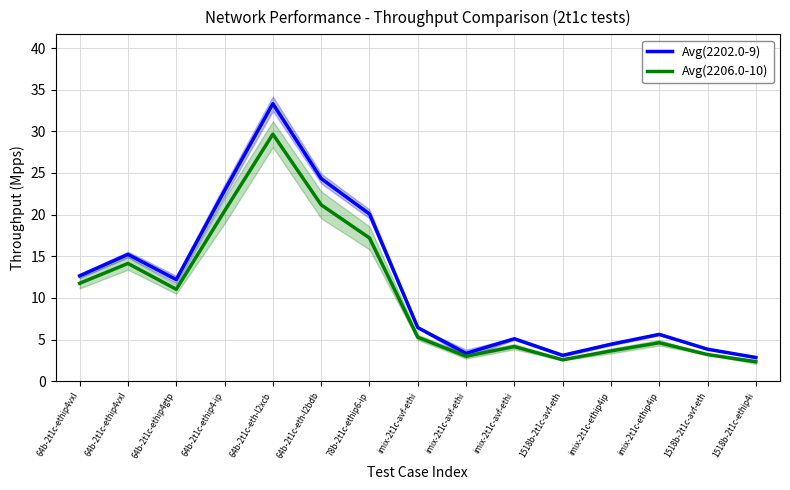

True or false: Avg(2206.0-10) has a value of 7.8 at imix-2t1c-avf-ethi.

False